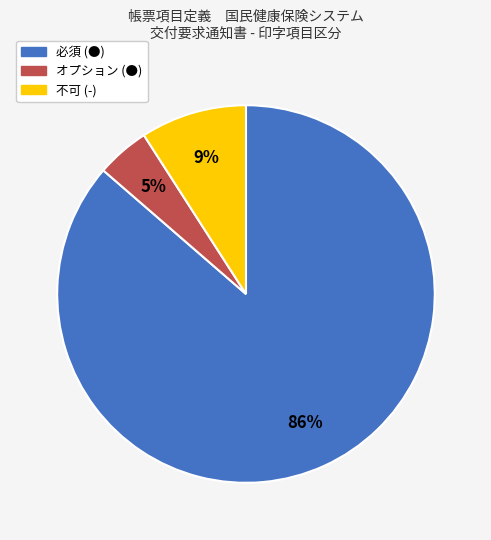

Between 不可 (-) and オプション (●), which is larger?

不可 (-)